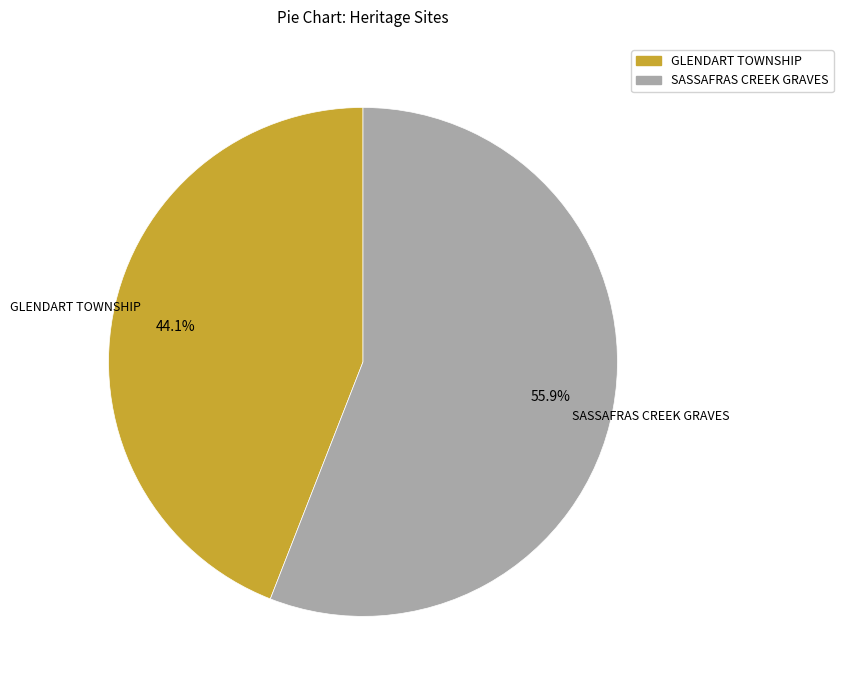

Rank the categories by value from highest to lowest.

SASSAFRAS CREEK GRAVES, GLENDART TOWNSHIP